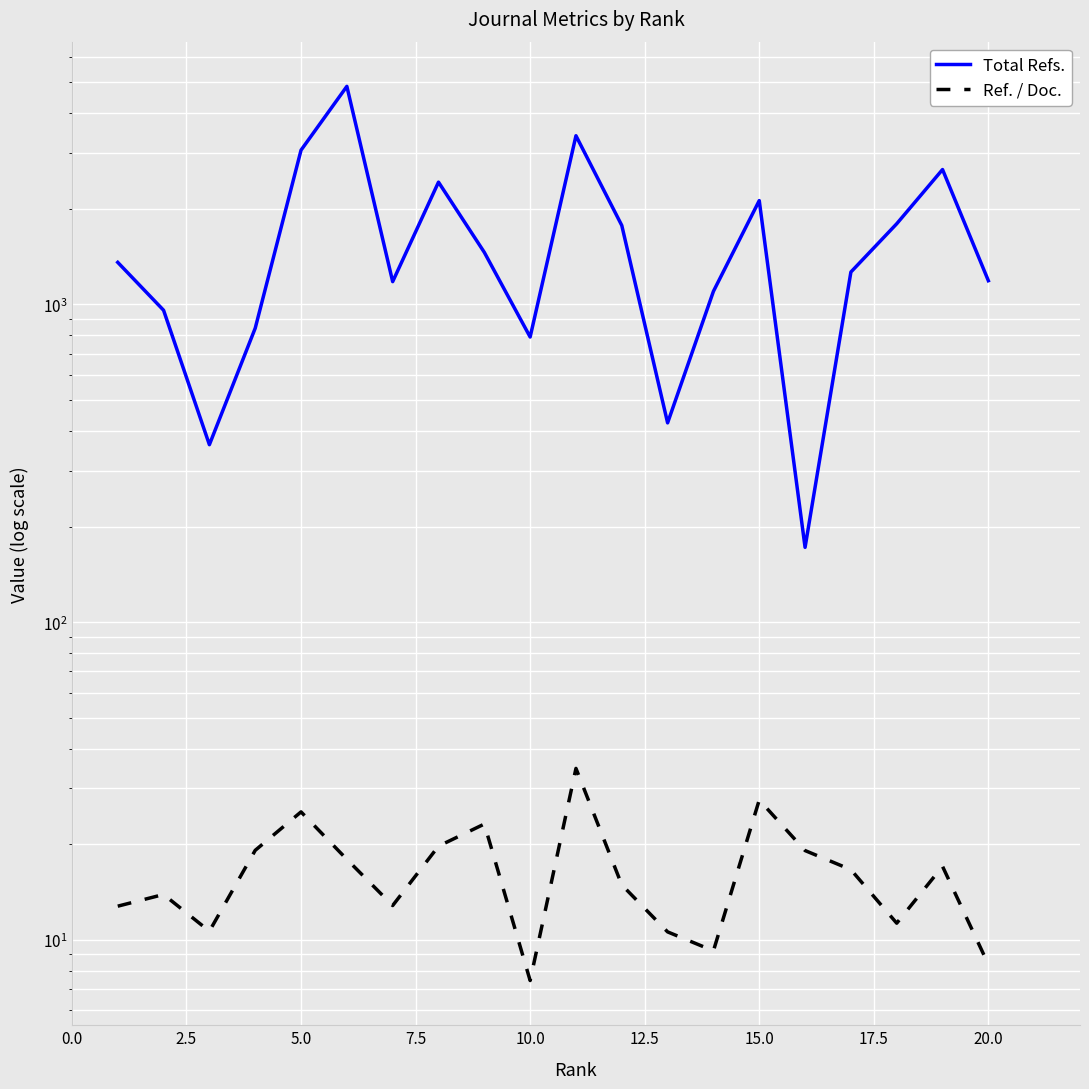

Is this an area chart (filled region under the line)?

No